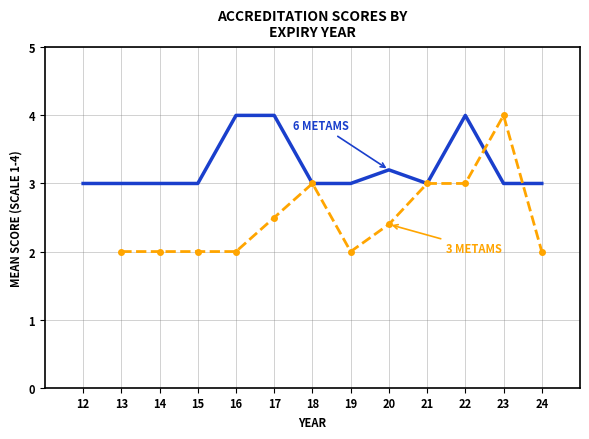

Is it true that Akredituota 3 metams equals 5 at 2019?

False